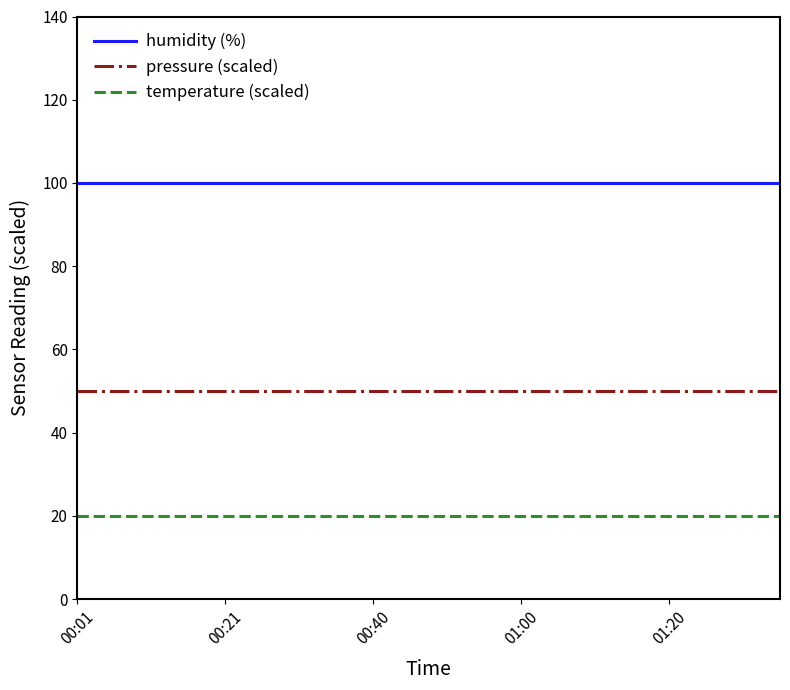

Which series has the largest total across all categories?

humidity (%)